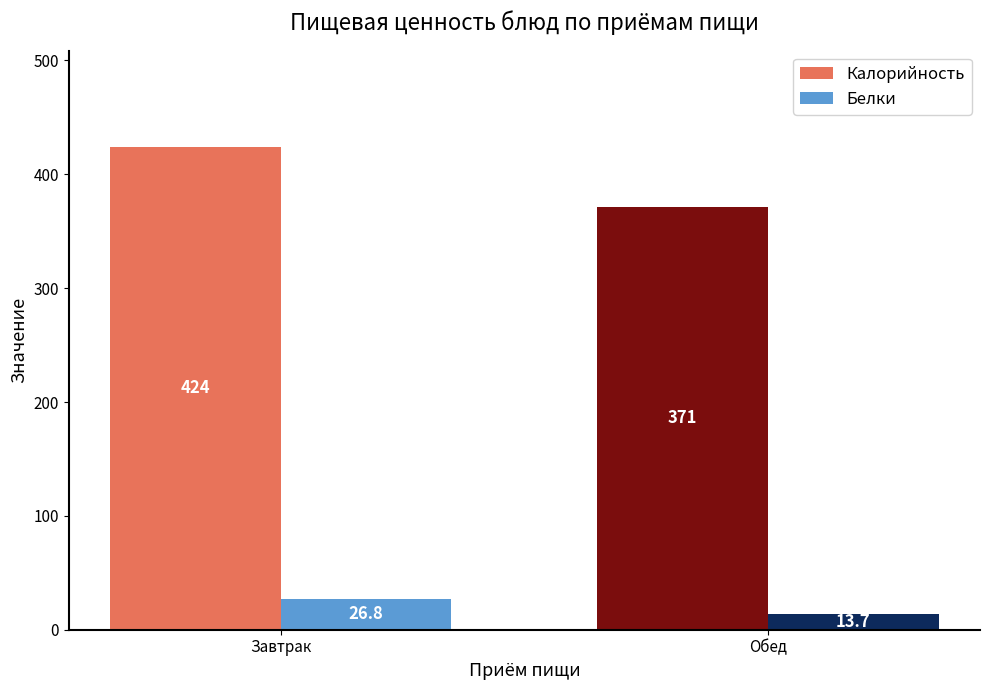

Which series changed the most between Завтрак and Обед?

Калорийность